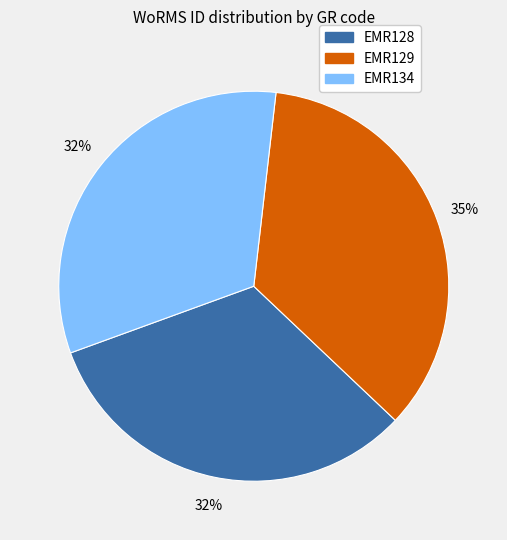

Is there a majority slice in this chart?

No